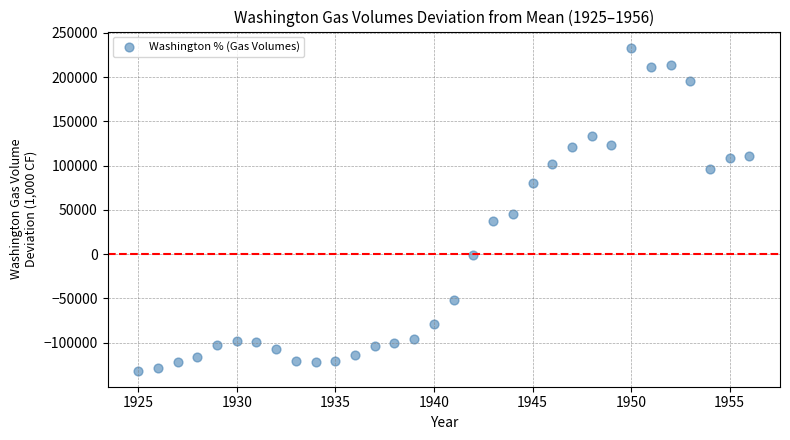

What is the range of X values (max minus min)?

31.0